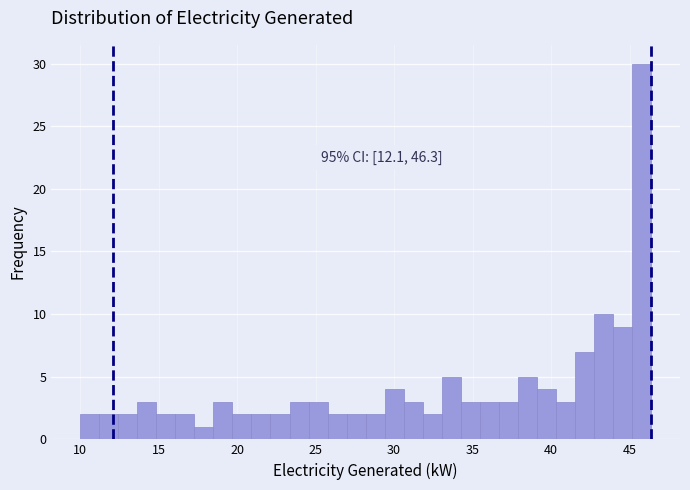

Read against the x-axis, roughly where is the centre of the tallest bar?

46.0